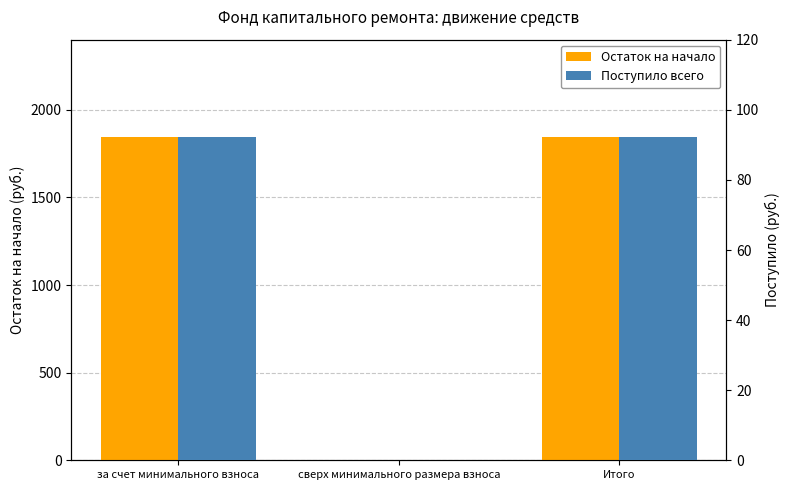

Which category has the lowest value across all series?

сверх минимального размера взноса